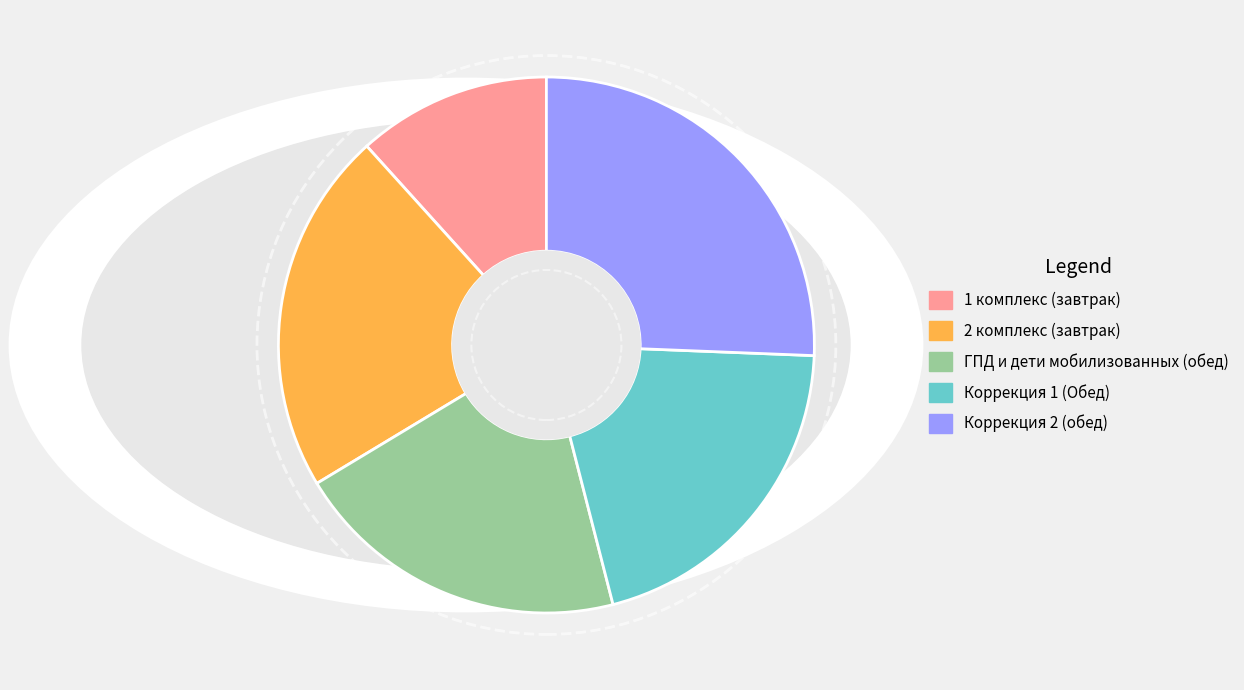

Is it true that Коррекция 2 (обед) is 12% of the pie?

False